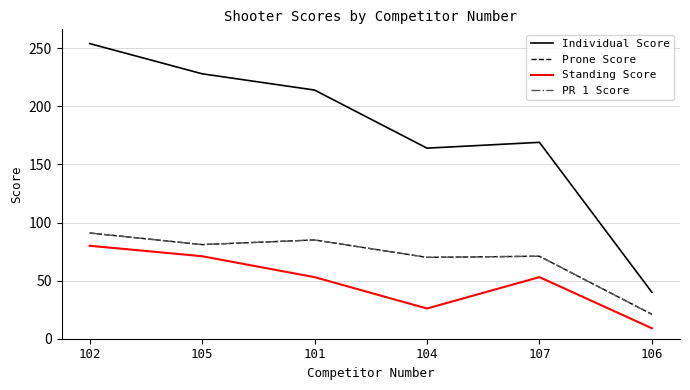

True or false: Prone Score and PR 1 Score cross at least once.

False